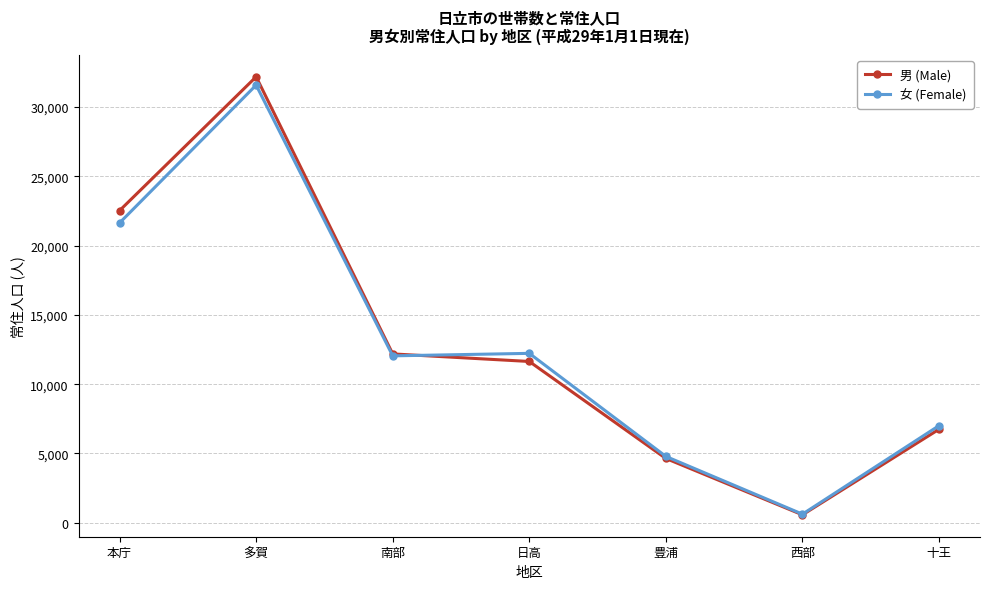

Reading left to right, transcribe all the data shown in this chart.

男 (Male): 22528	32188	12185	11639	4638	570	6746
女 (Female): 21640	31589	12045	12225	4785	618	7007